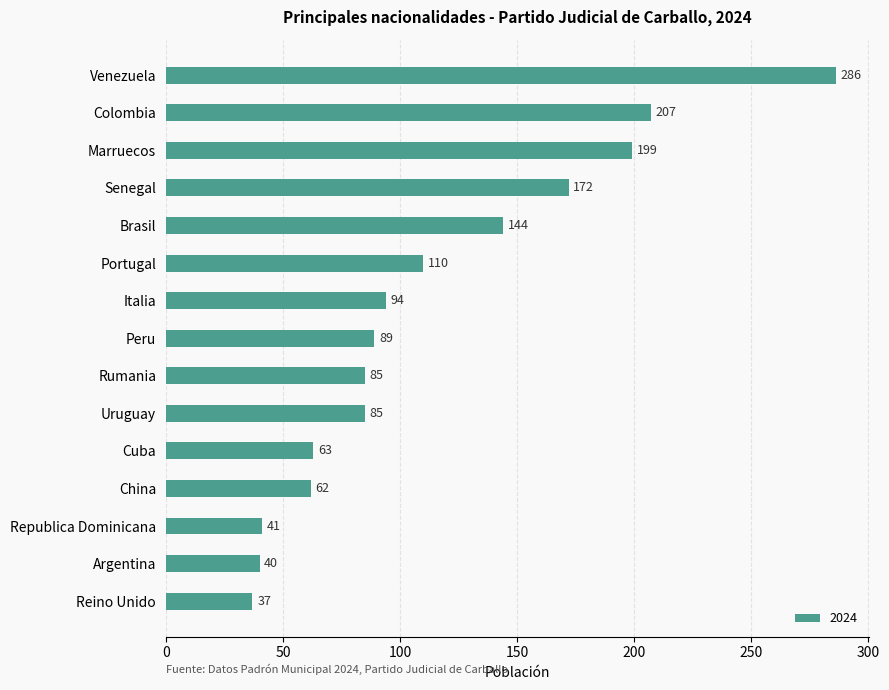

Are the bars grouped side by side (vs. stacked)?

No